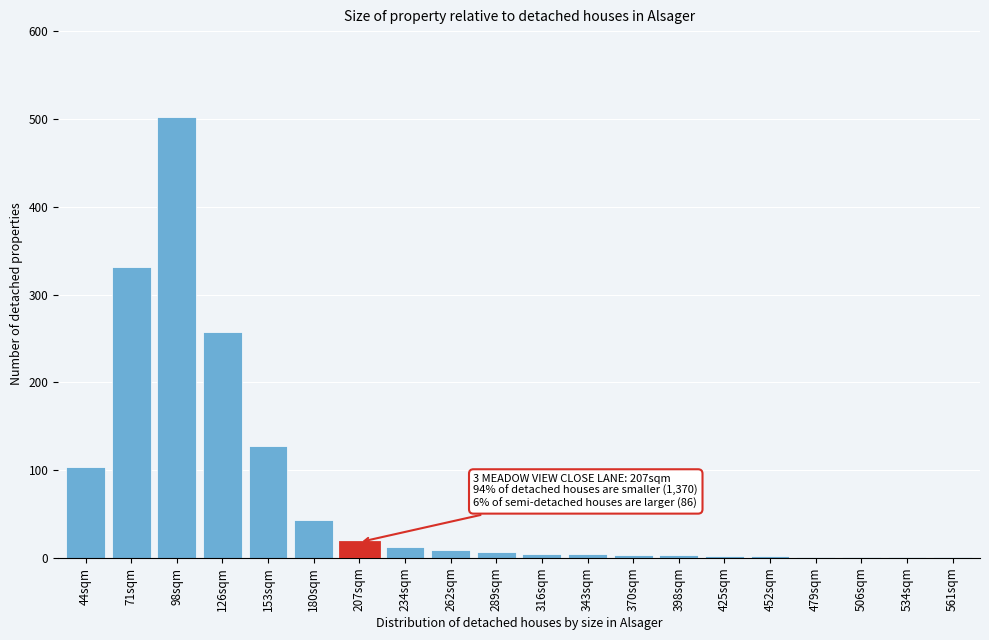

Which category has the highest value across all series?

98sqm